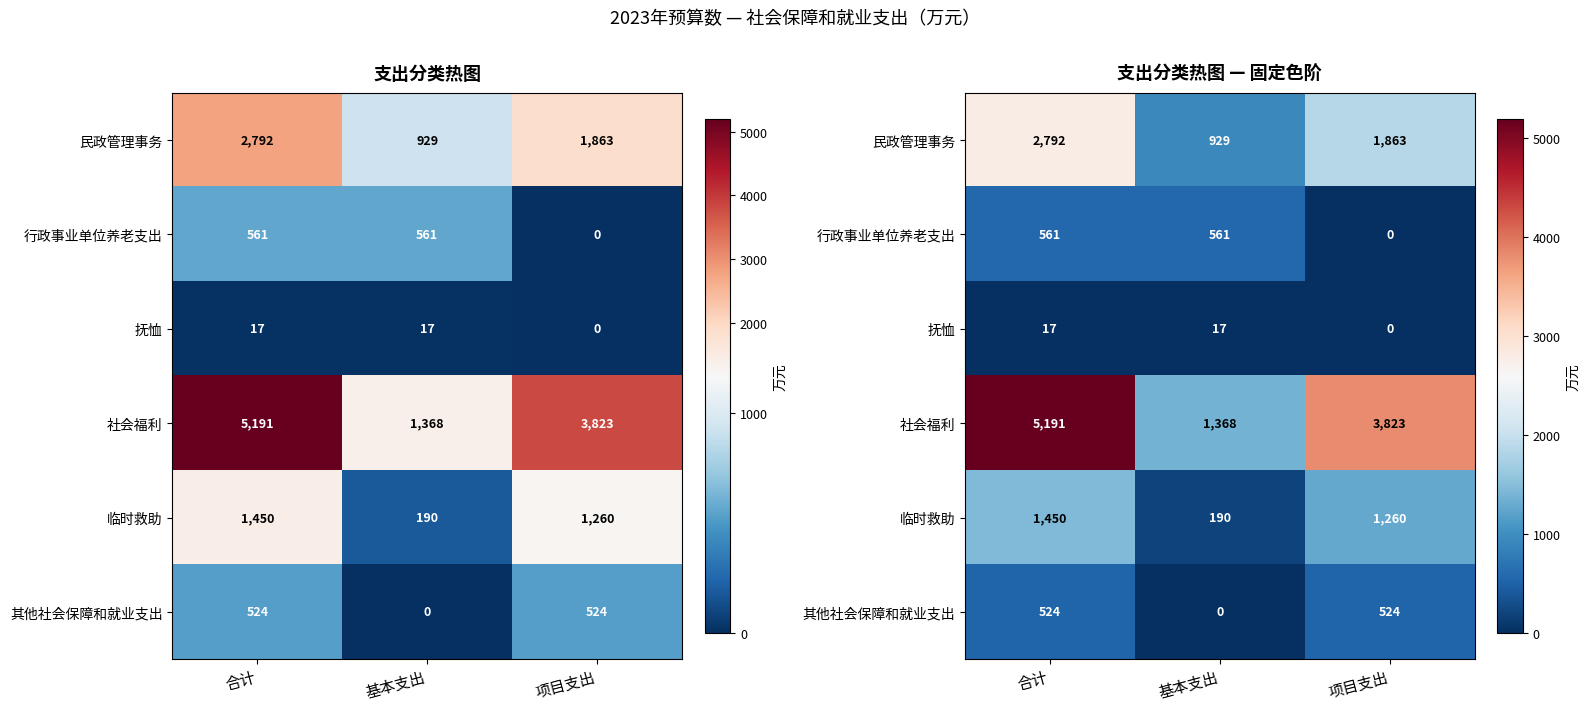

What is the difference between the second highest and minimum values in the 民政管理事务 series?

933.8